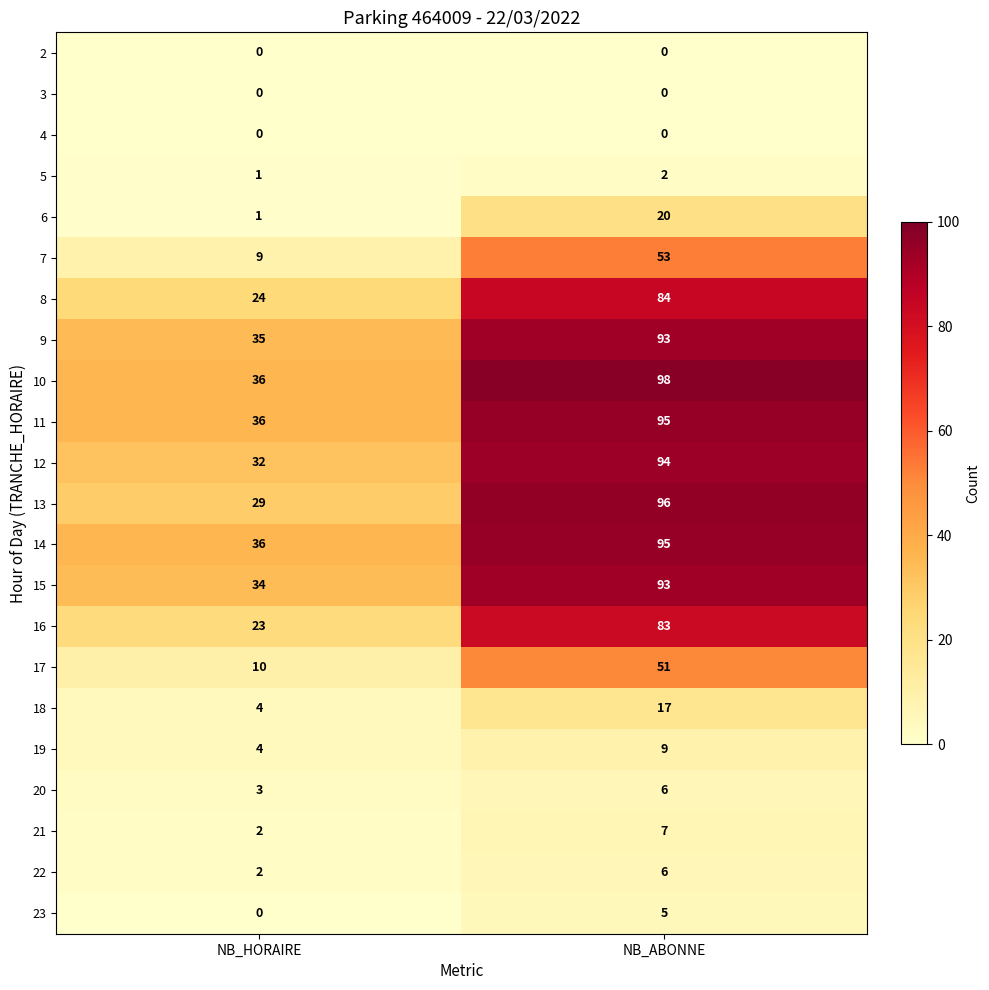

What is the spread (max minus min) of values at NB_ABONNE?

98